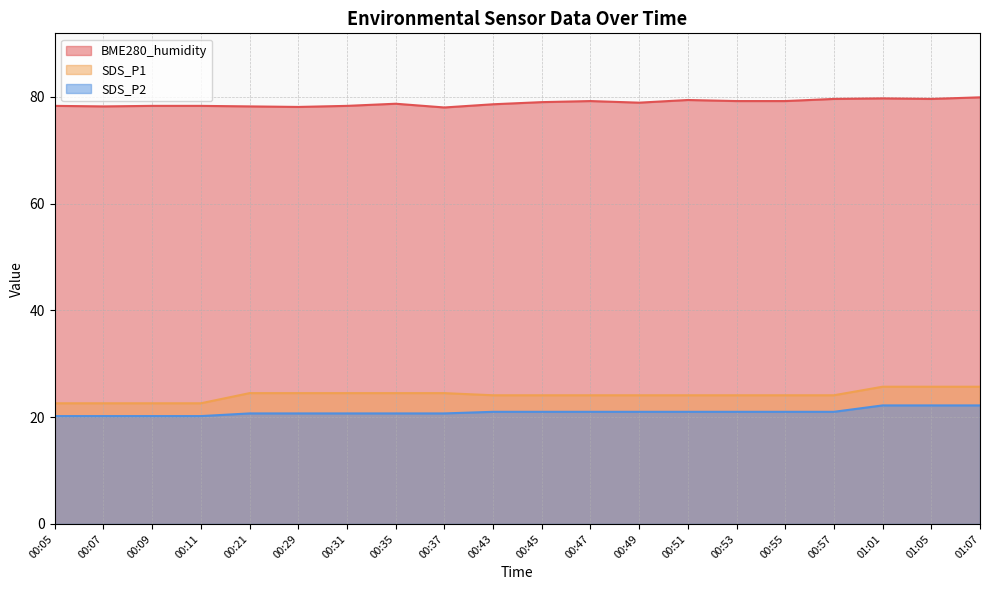

What is the label of the 4th point from the left?

00:11